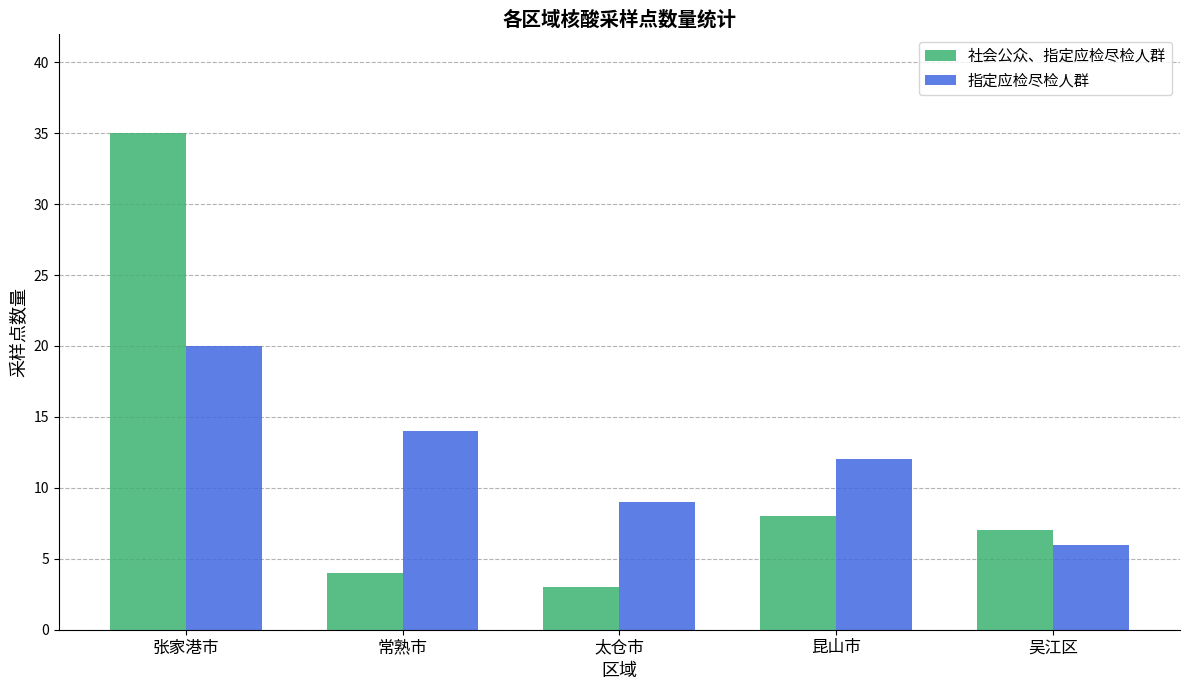

Is the value of 社会公众、指定应检尽检人群 at 昆山市 greater than the value of 指定应检尽检人群 at 太仓市?

No